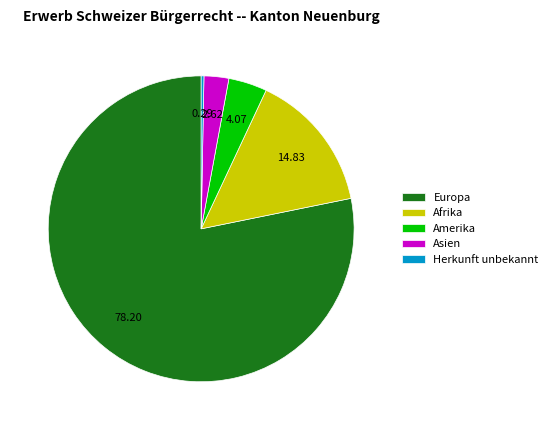

Between Afrika and Amerika, which is larger?

Afrika